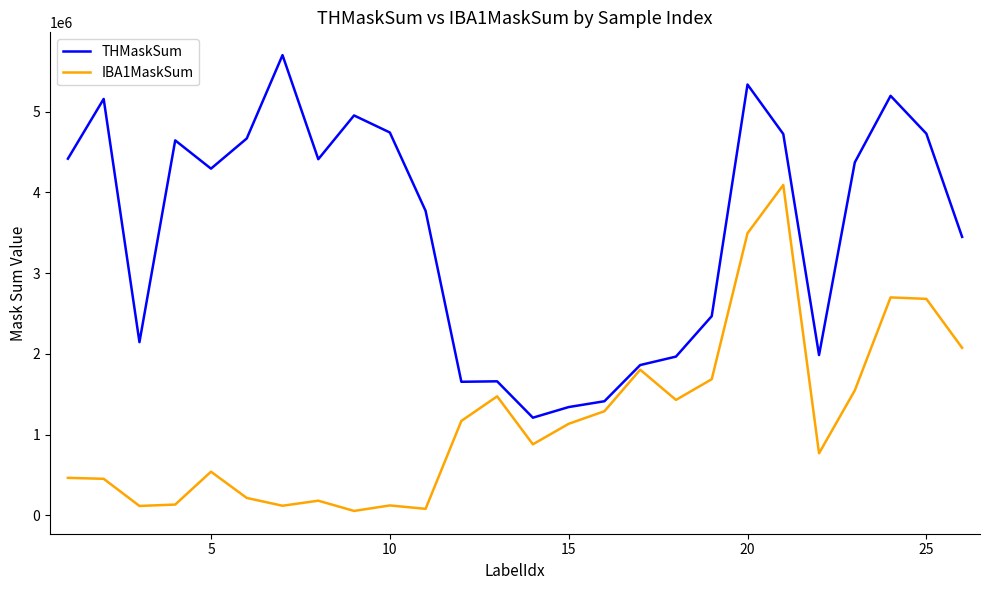

Which series has the largest total across all categories?

THMaskSum